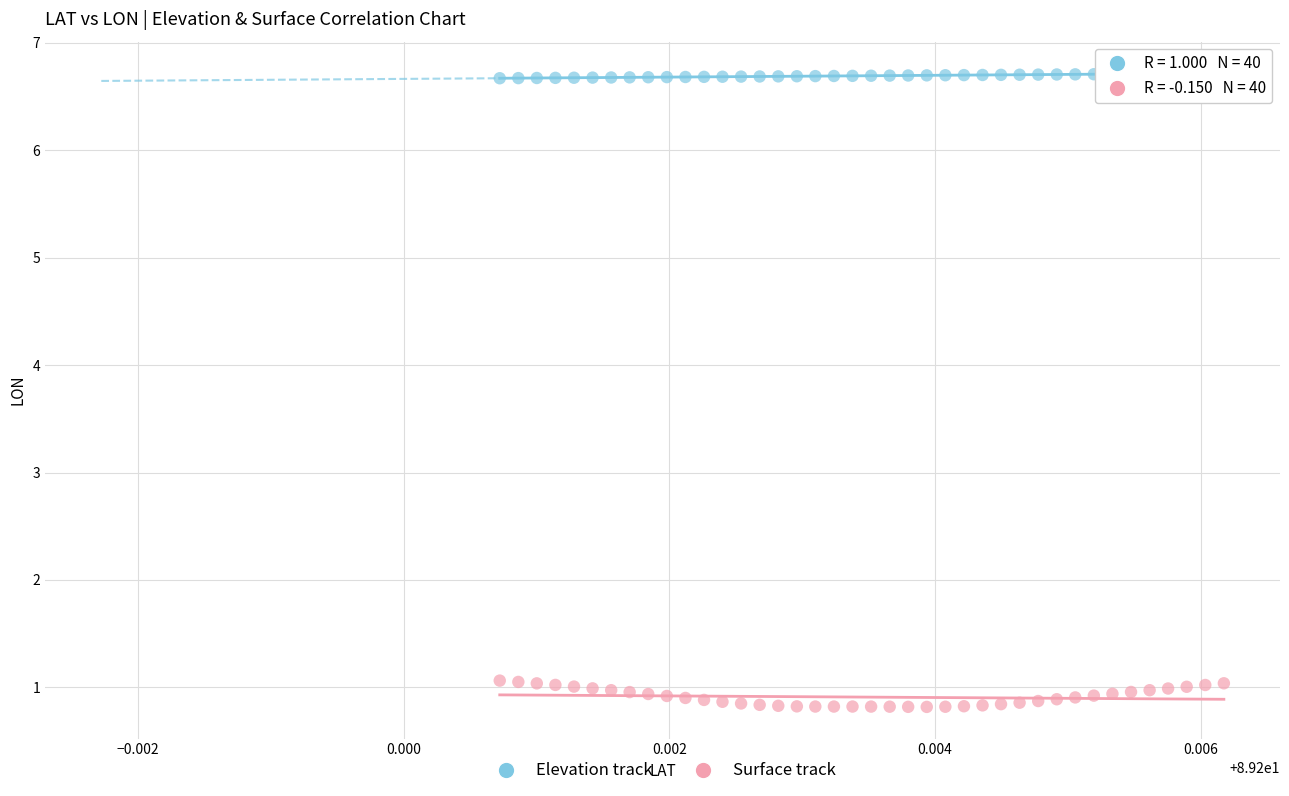

Which series contains the lowest Y value?

Surface track